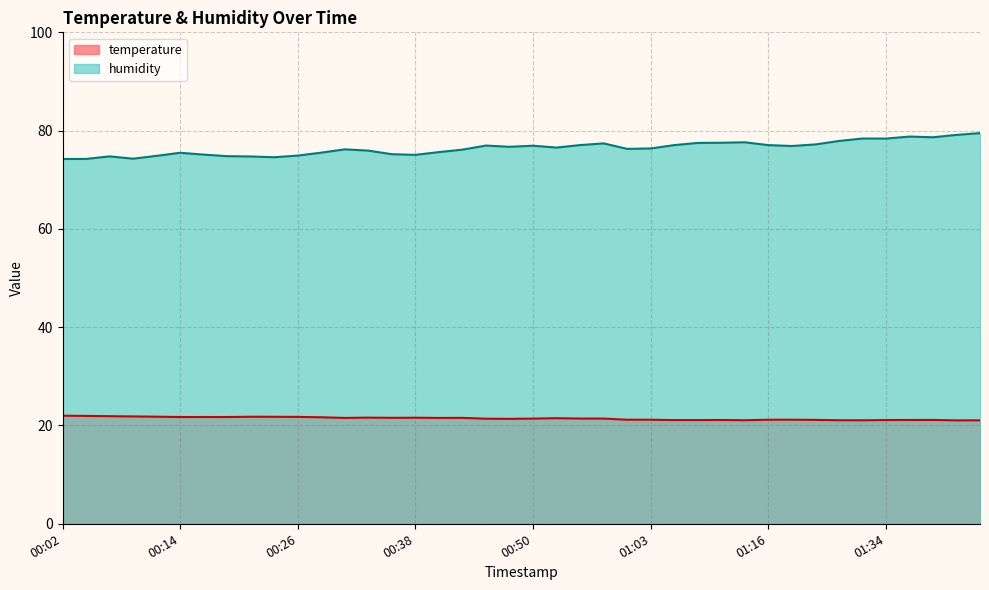

Which has a higher value, 00:26 or 00:46?

00:26